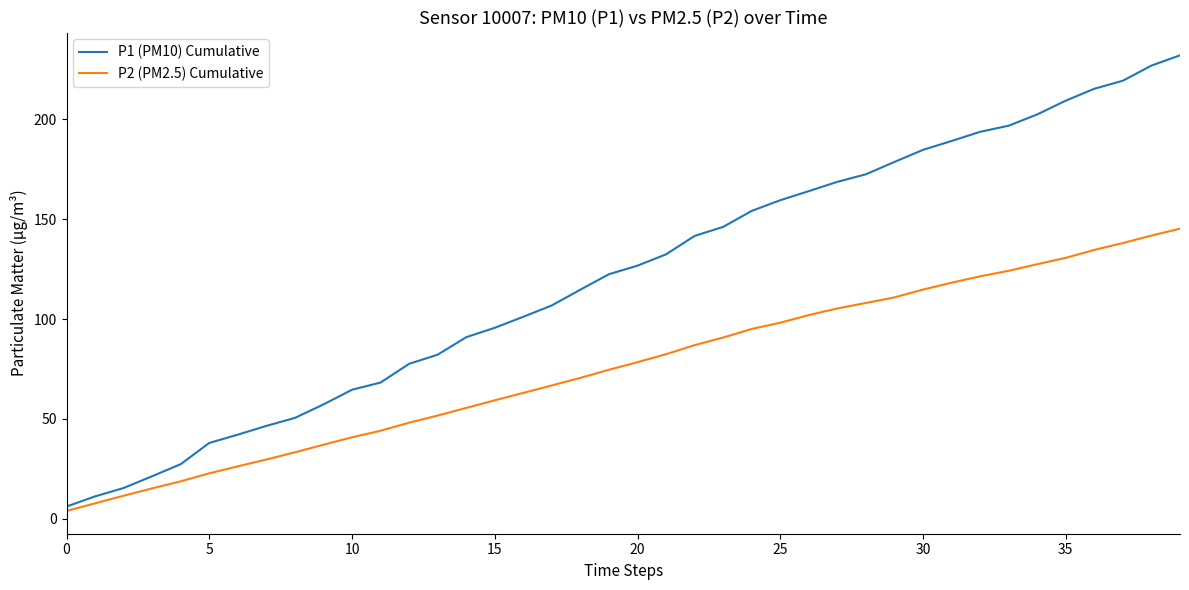

What is the lowest value of the P2 (PM2.5) Cumulative series?

4.0